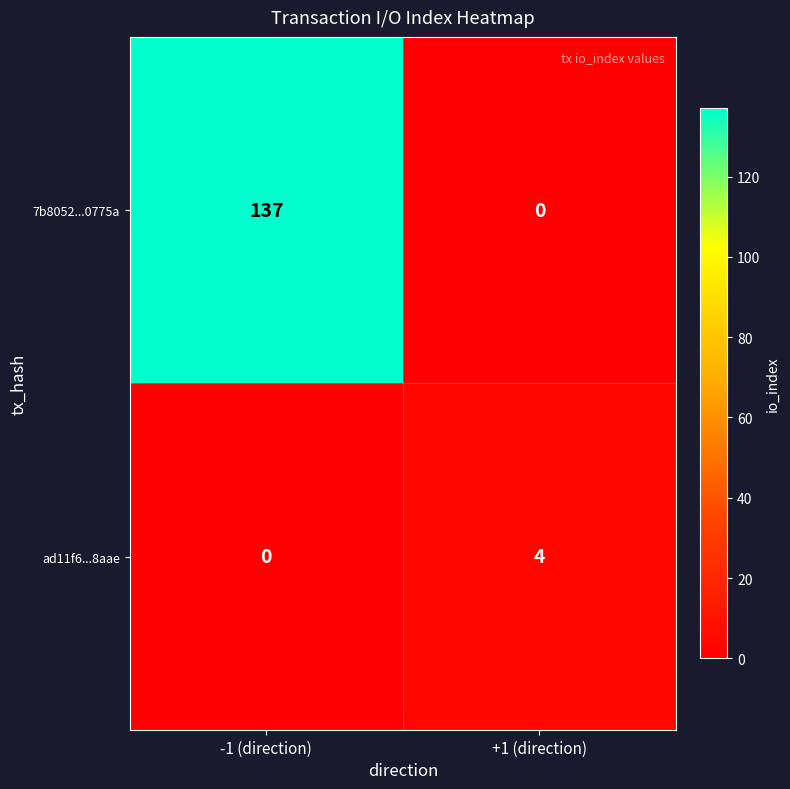

Which category has the lowest value in the 7b8052...0775a series?

+1 (direction)